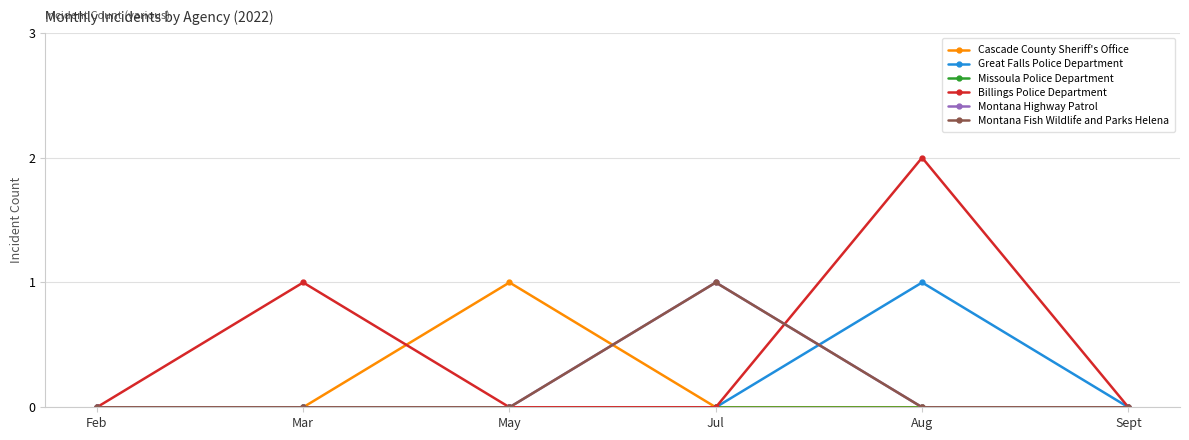

True or false: Missoula Police Department has a value of 0 at Mar.

True